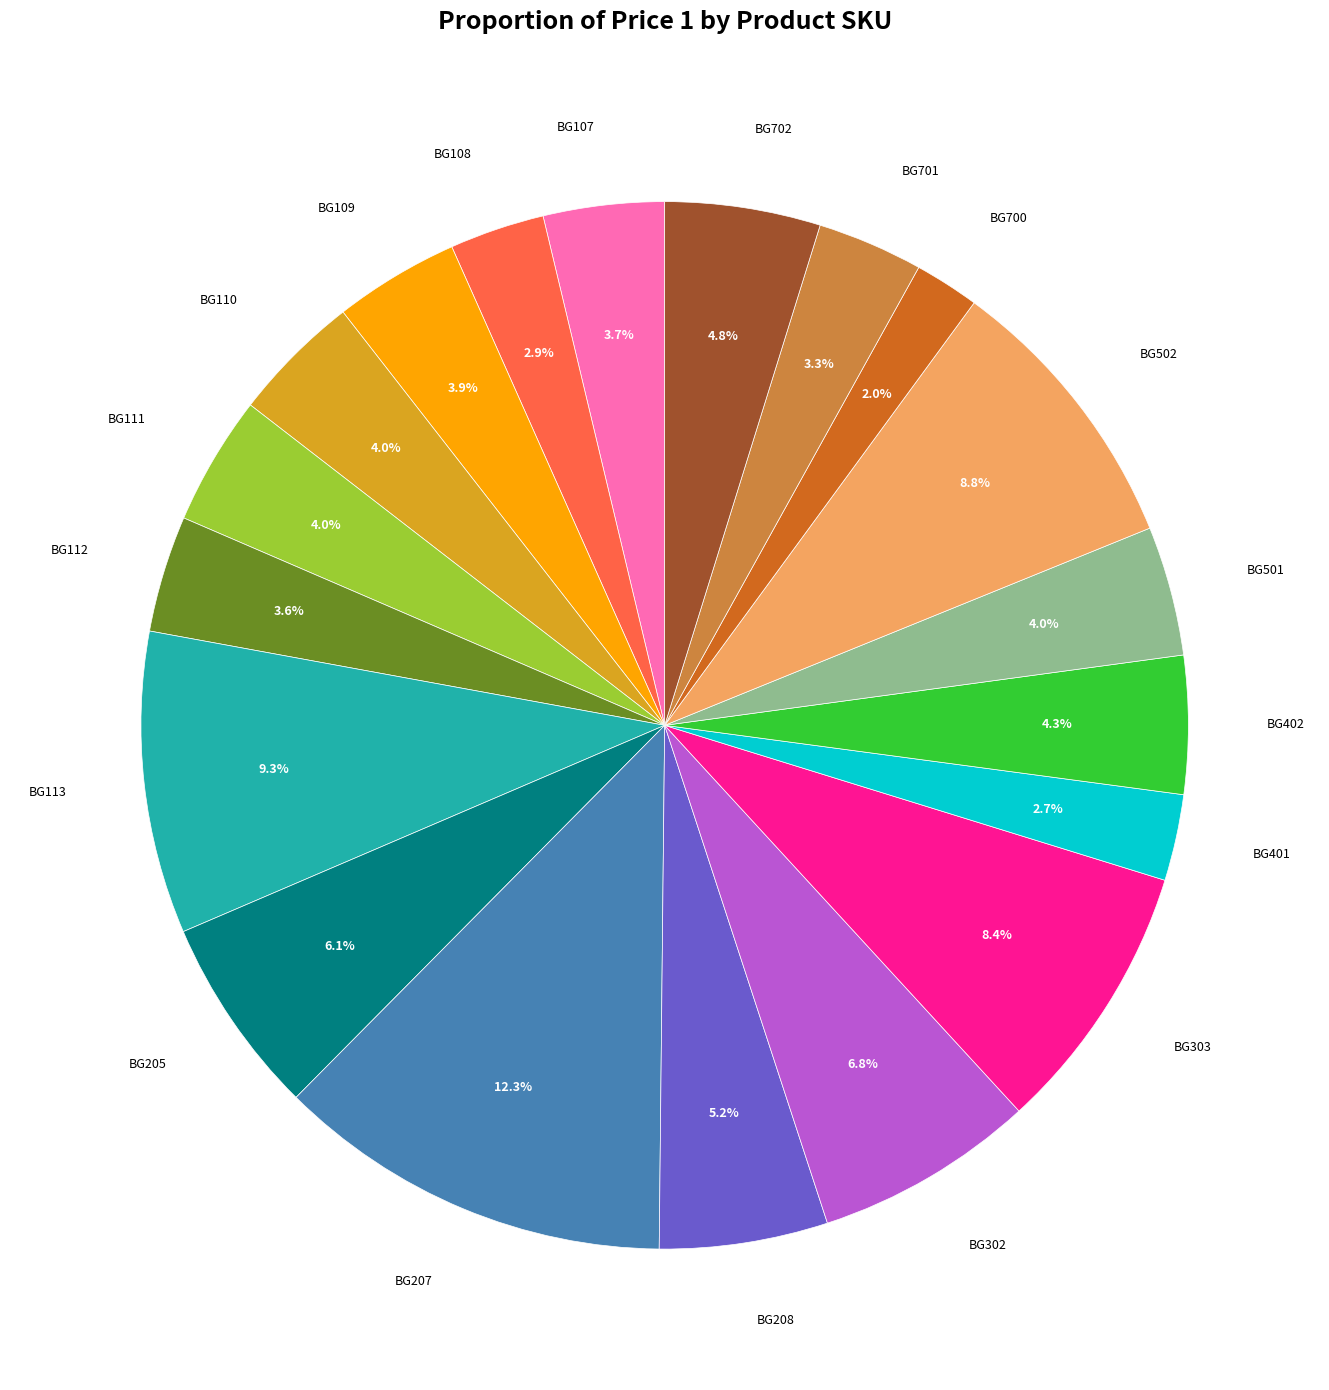

Does any single category account for the majority?

No